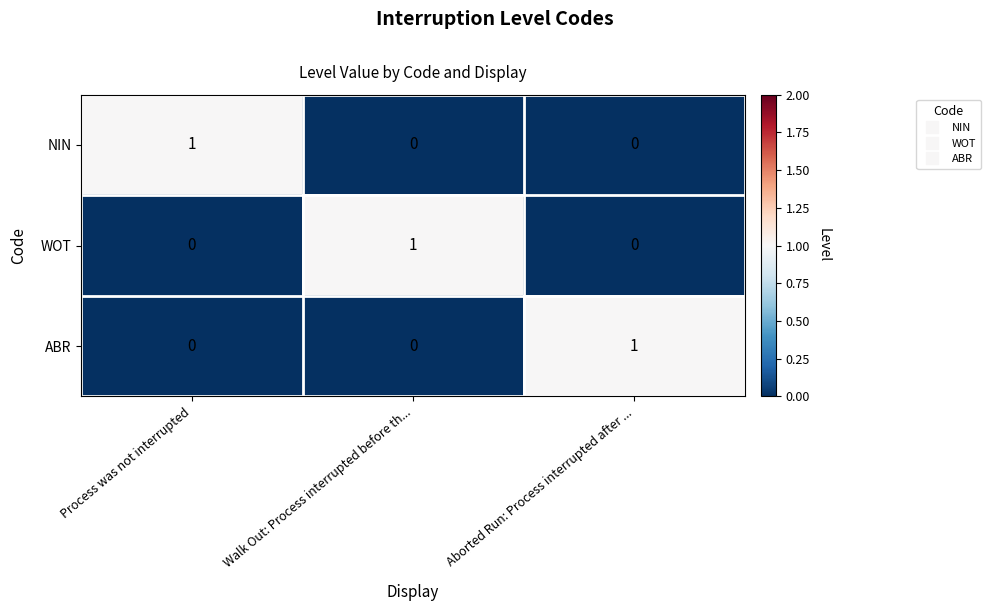

Is it true that NIN equals 1 at Walk Out: Process interrupted before th...?

False